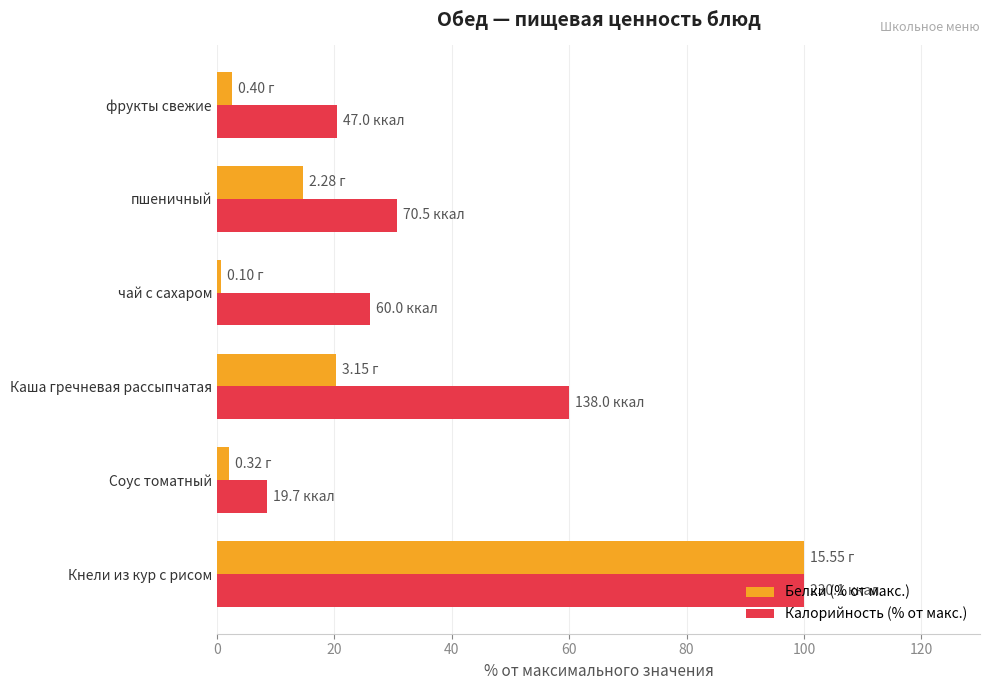

What is the average value of the Калорийность (% от макс.) series?

40.9